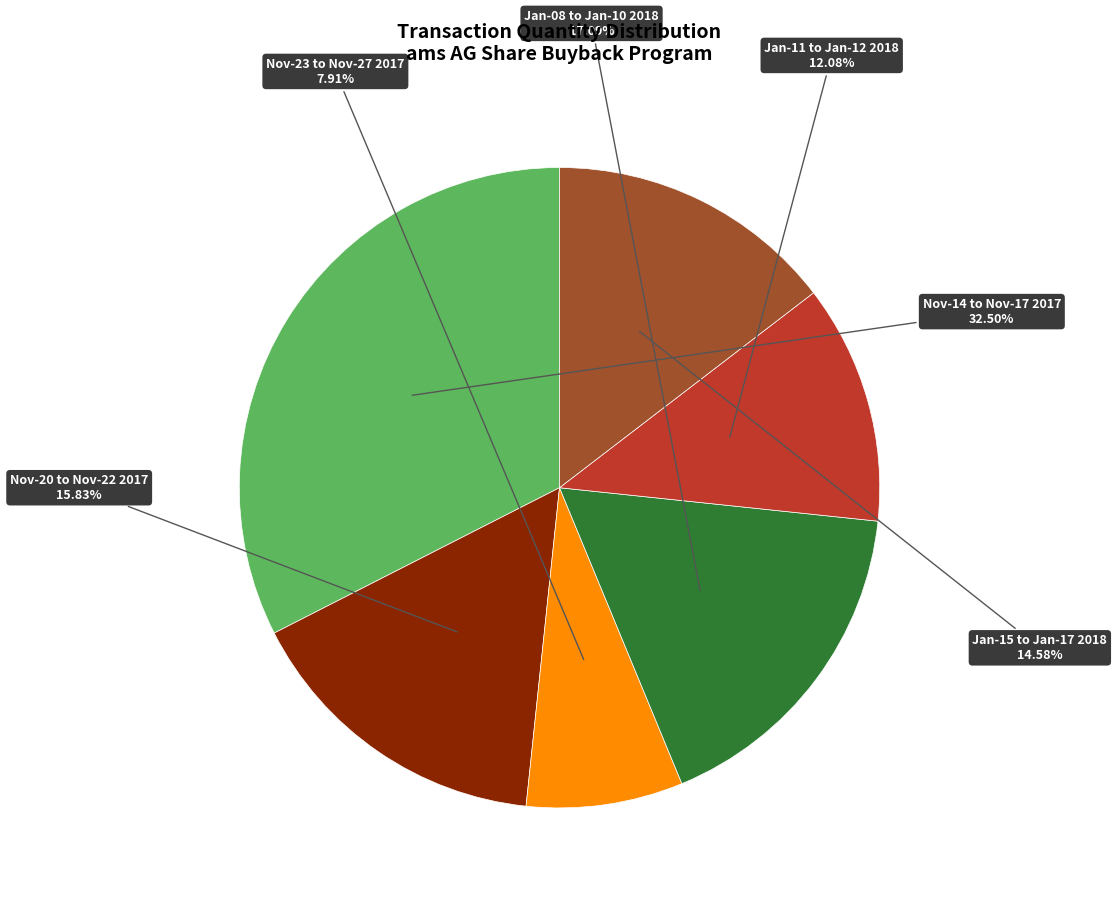

Is there any slice that represents more than half of the pie?

No